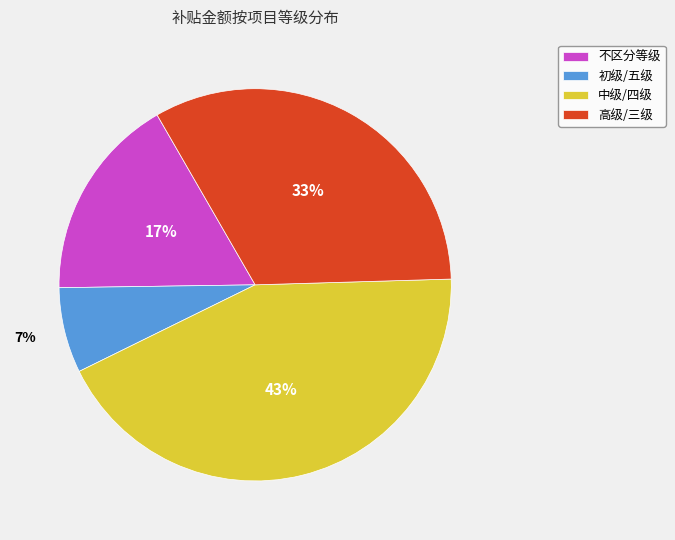

Between 中级/四级 and 高级/三级, which is larger?

中级/四级